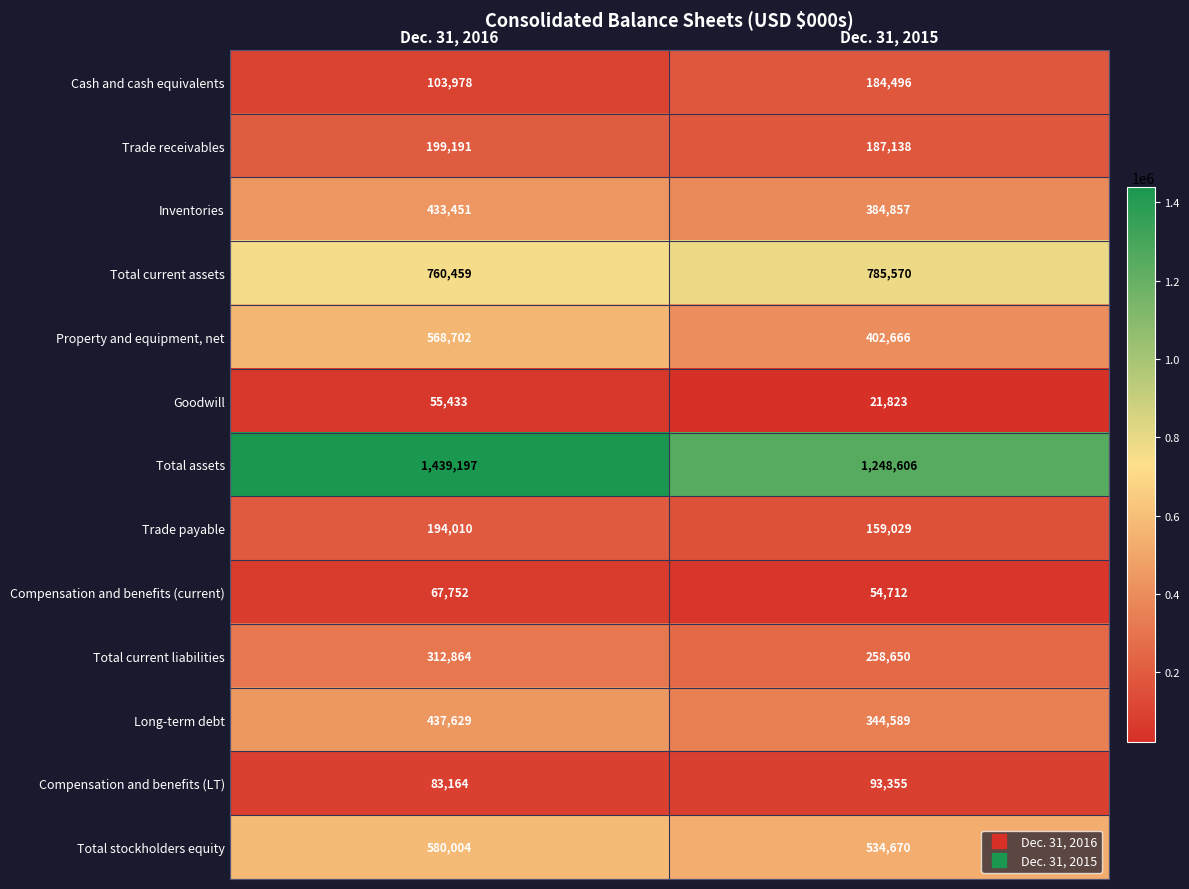

Reading left to right, list all the values displayed in this chart.

Cash and cash equivalents: Dec. 31, 2016=103978	Dec. 31, 2015=184496
Trade receivables: Dec. 31, 2016=199191	Dec. 31, 2015=187138
Inventories: Dec. 31, 2016=433451	Dec. 31, 2015=384857
Total current assets: Dec. 31, 2016=760459	Dec. 31, 2015=785570
Property and equipment, net: Dec. 31, 2016=568702	Dec. 31, 2015=402666
Goodwill: Dec. 31, 2016=55433	Dec. 31, 2015=21823
Total assets: Dec. 31, 2016=1439197	Dec. 31, 2015=1248606
Trade payable: Dec. 31, 2016=194010	Dec. 31, 2015=159029
Compensation and benefits (current): Dec. 31, 2016=67752	Dec. 31, 2015=54712
Total current liabilities: Dec. 31, 2016=312864	Dec. 31, 2015=258650
Long-term debt: Dec. 31, 2016=437629	Dec. 31, 2015=344589
Compensation and benefits (LT): Dec. 31, 2016=83164	Dec. 31, 2015=93355
Total stockholders equity: Dec. 31, 2016=580004	Dec. 31, 2015=534670